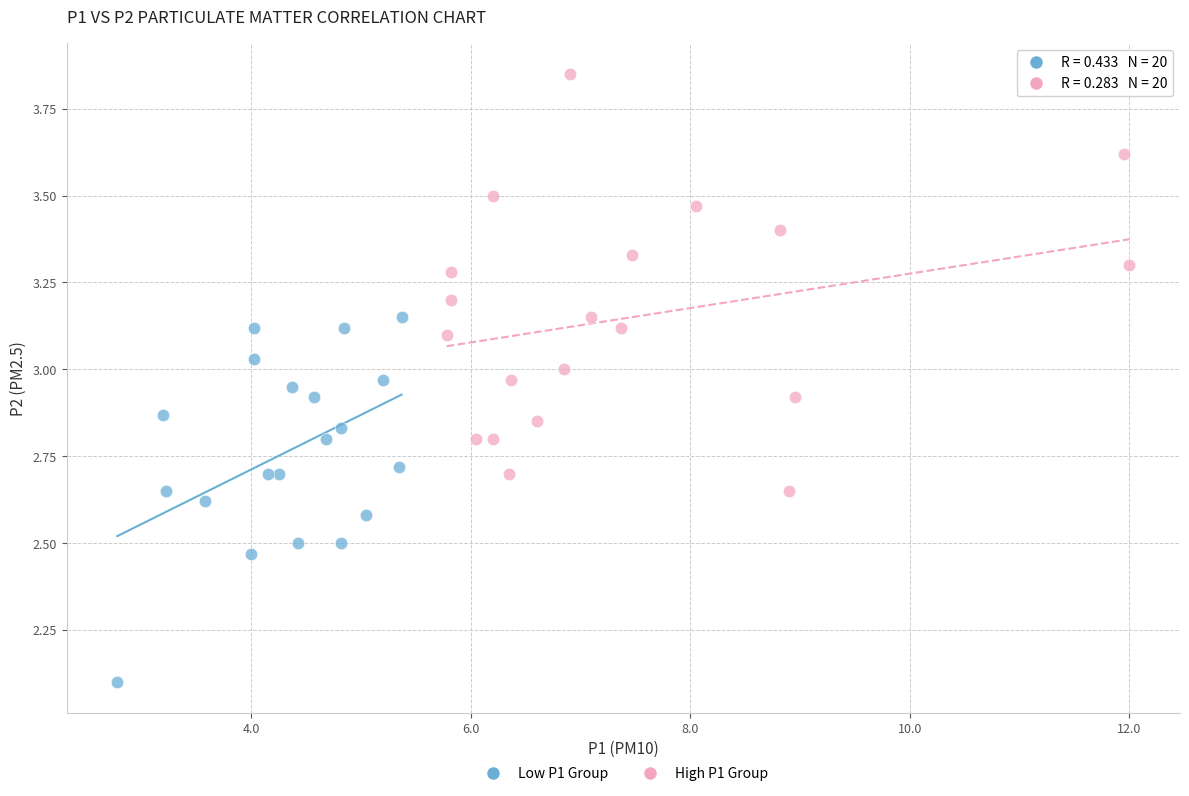

Which series contains the lowest Y value?

Low P1 Group